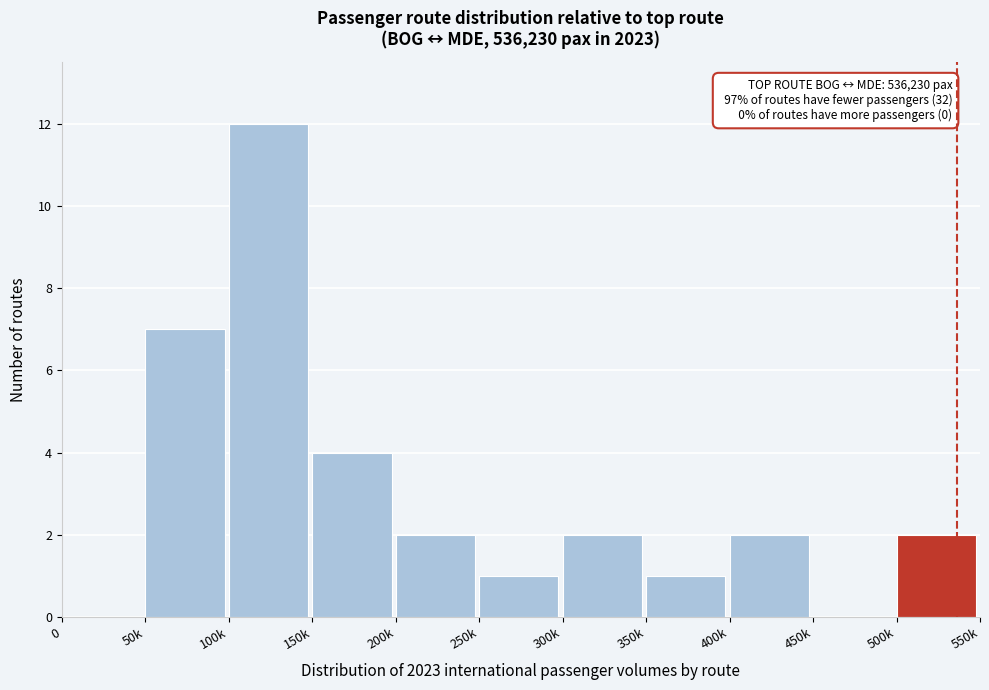

Reading left to right, transcribe all the data shown in this chart.

0=0	50k=7	100k=12	150k=4	200k=2	250k=1	300k=2	350k=1	400k=2	450k=0	500k=2